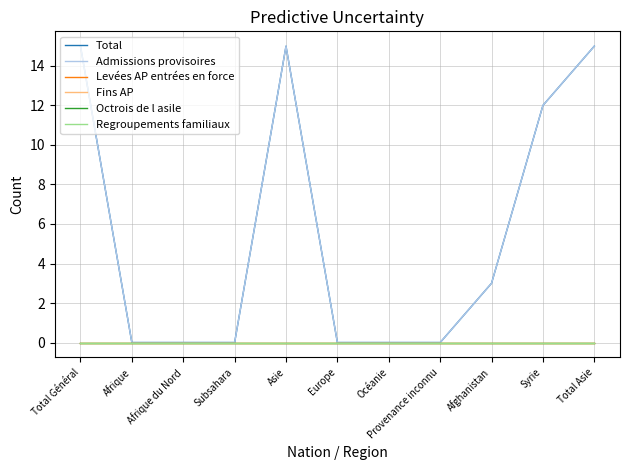

Does the chart have visible grid lines?

Yes